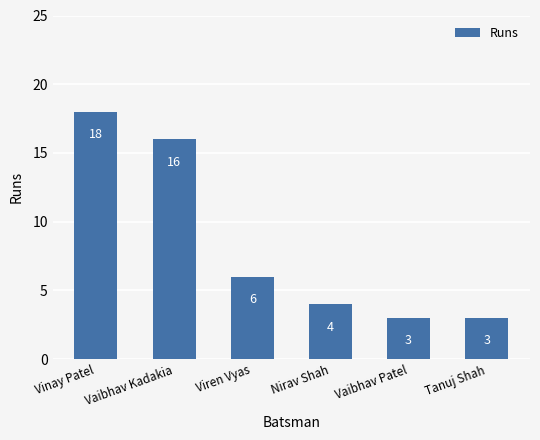

Reading left to right, transcribe all the data shown in this chart.

18	16	6	4	3	3